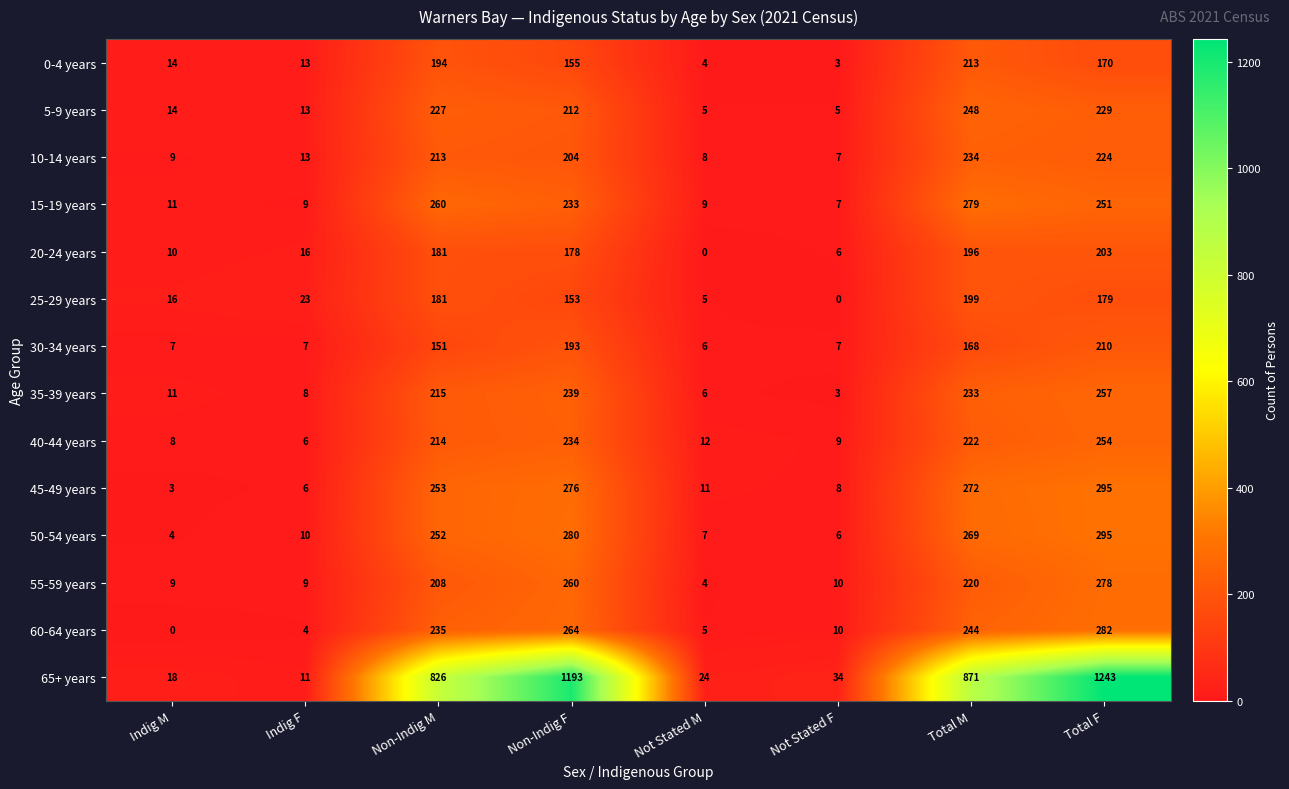

The 5-9 years series shows 3 at Not Stated F. True or false?

False